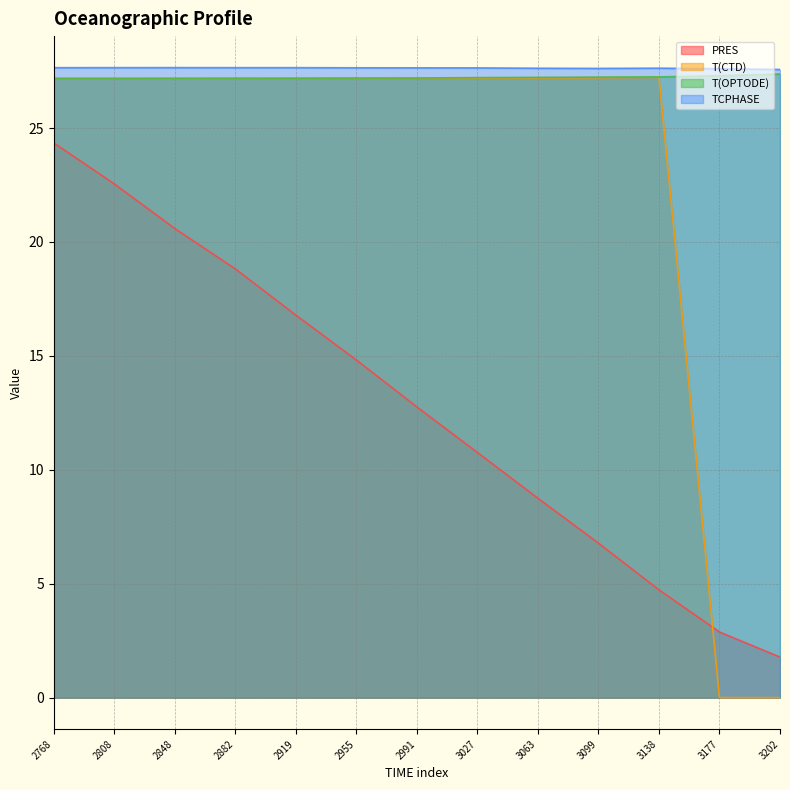

The value of PRES at 2991 is 12.8. True or false?

True